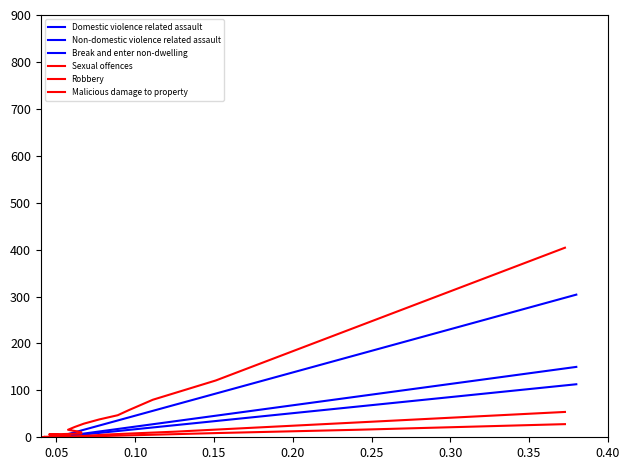

How many categories are shown in the chart?

22